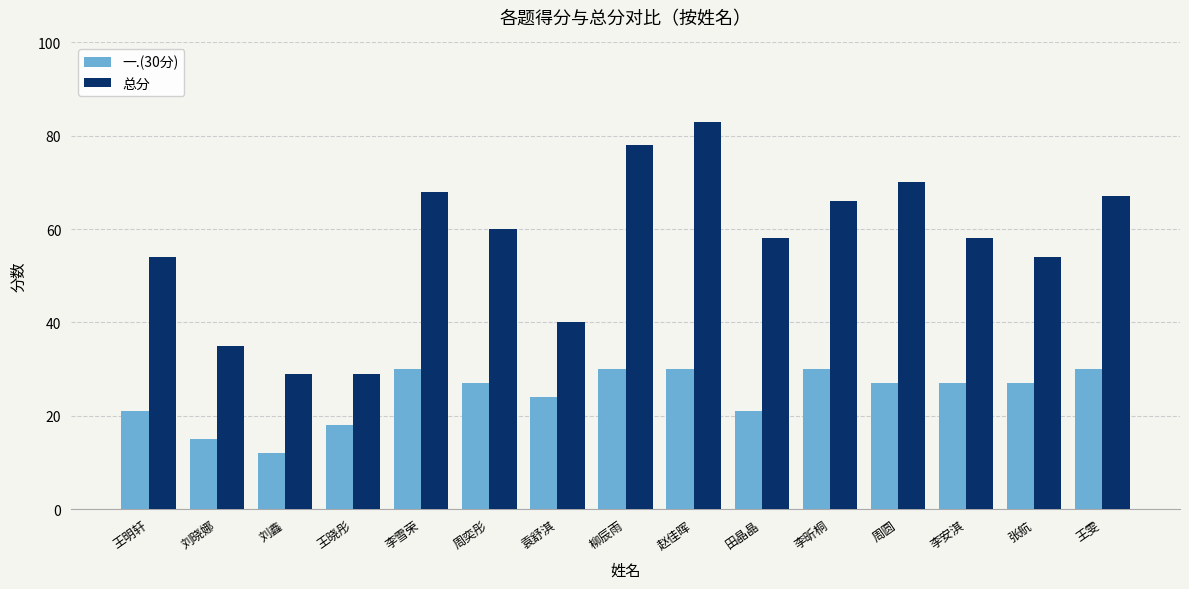

At 王晓彤, list the series in order from smallest to largest.

一.(30分), 总分